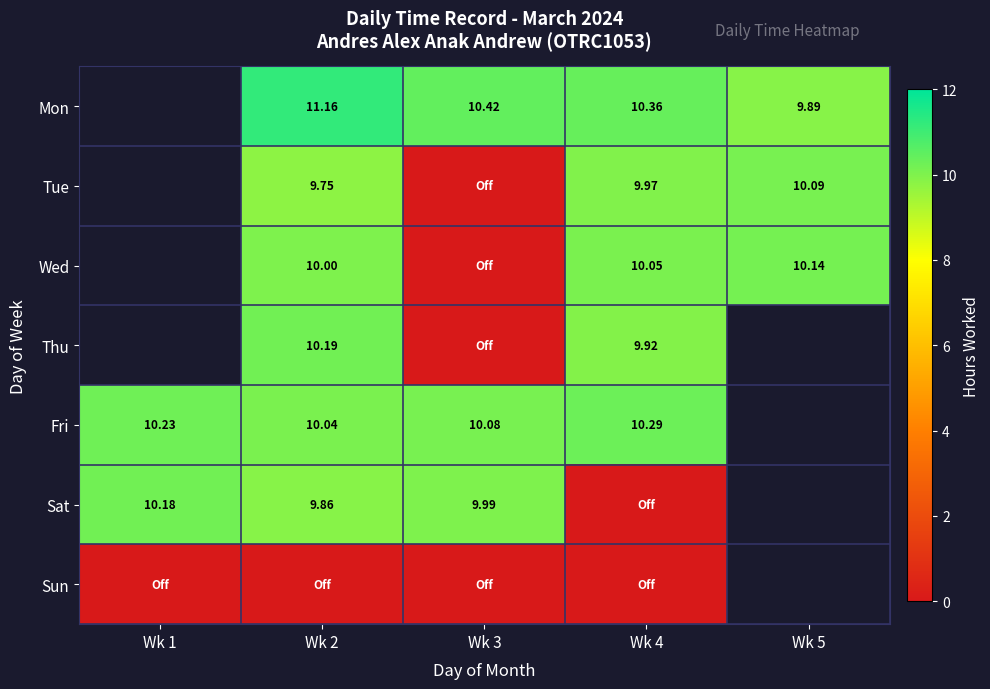

At which label does Sun reach its peak?

Wk 1